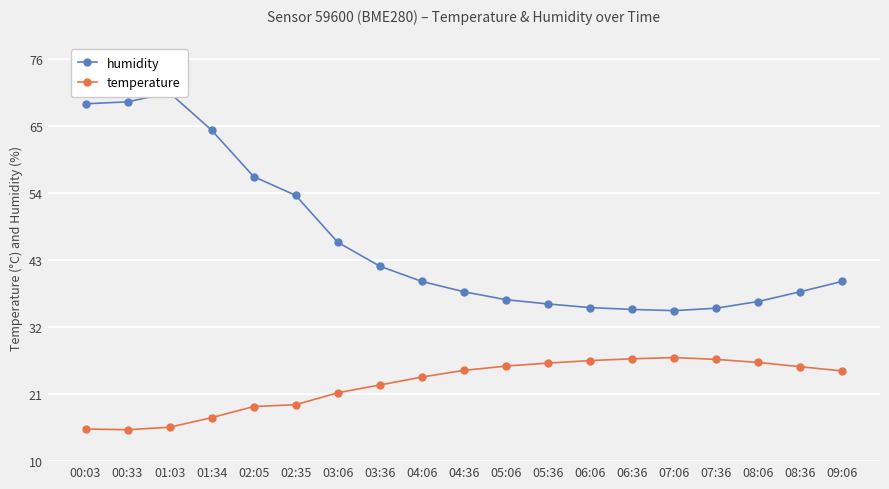

The value of temperature at 04:36 is 43.0. True or false?

False